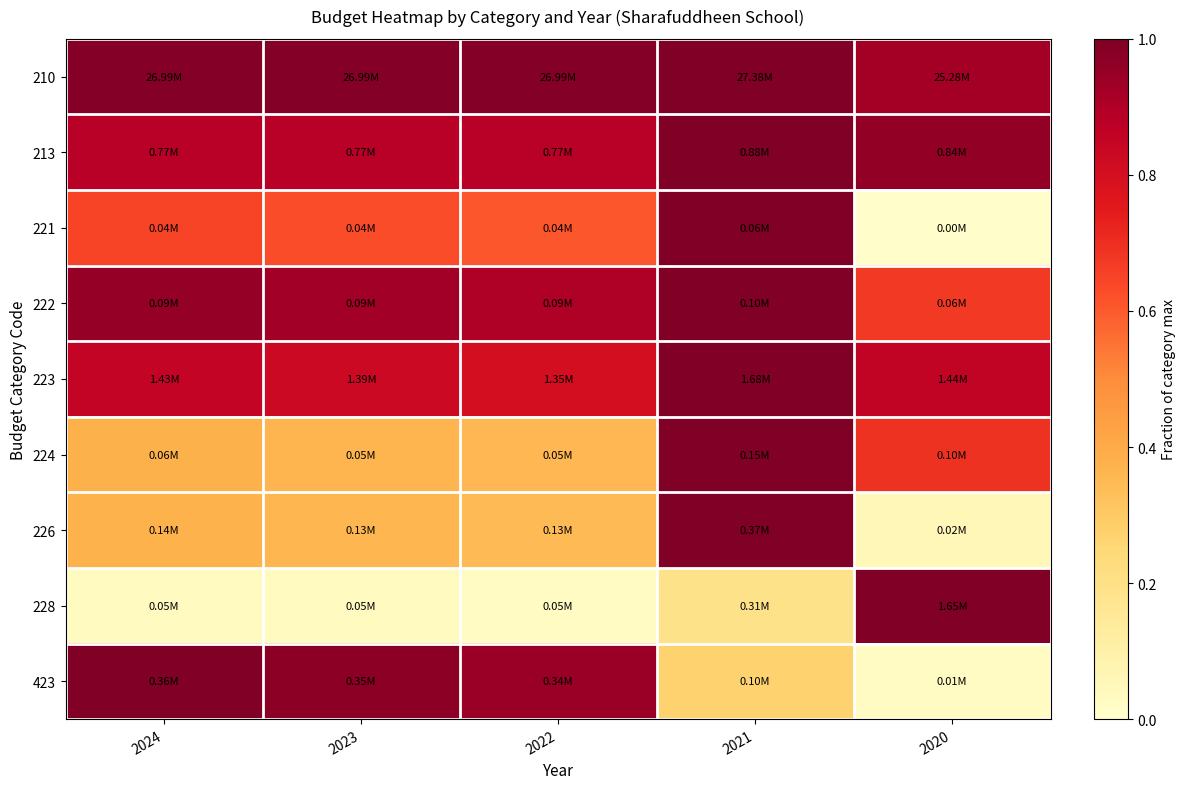

Which label corresponds to the smallest value in the chart?

2020